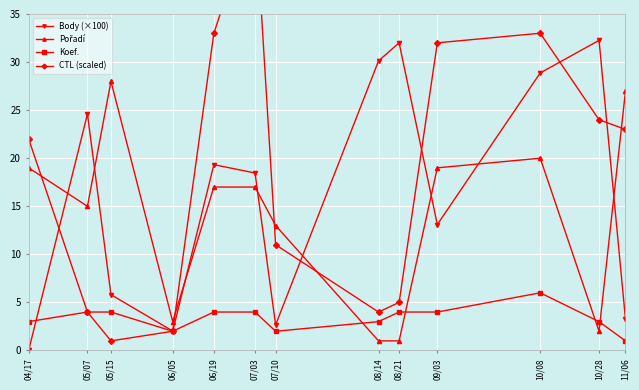

Which series has the largest total across all categories?

CTL (scaled)